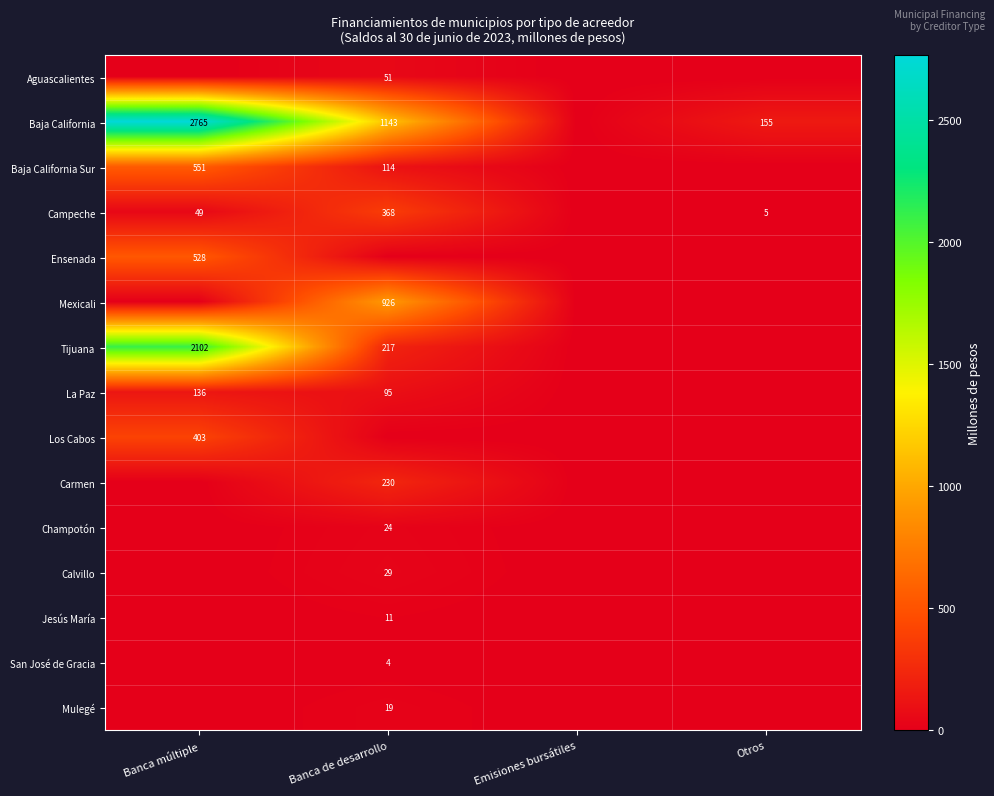

The Calvillo series shows 29 at Banca de desarrollo. True or false?

True